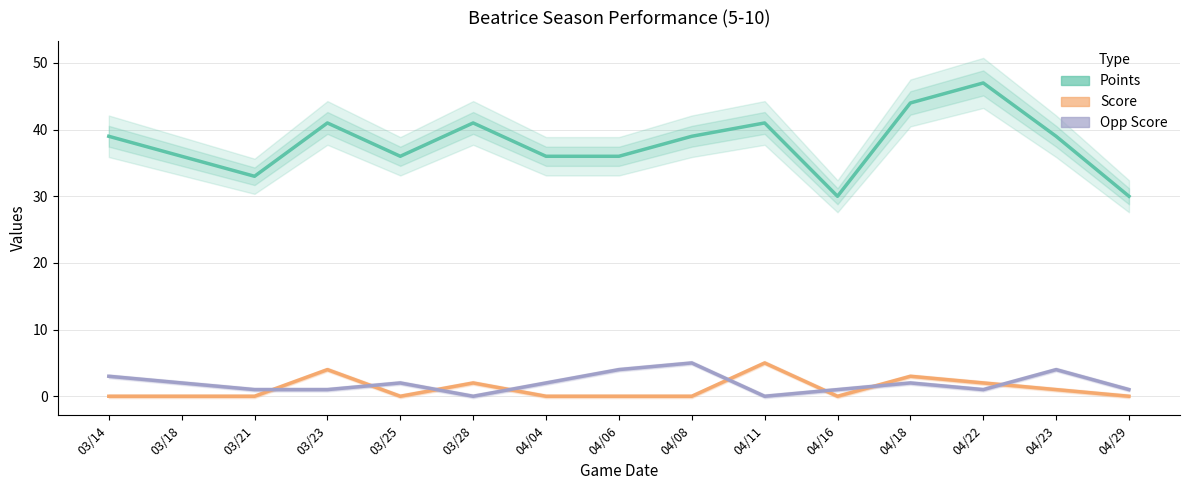

What is the average value of the Points series?

38